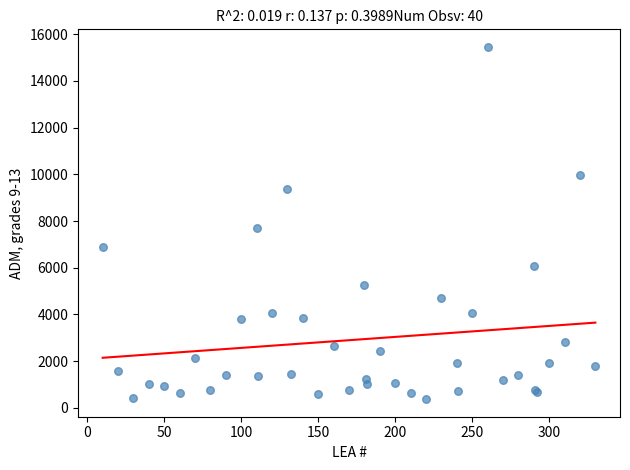

What Y value in the scatter plot is closest to 7913?

7710